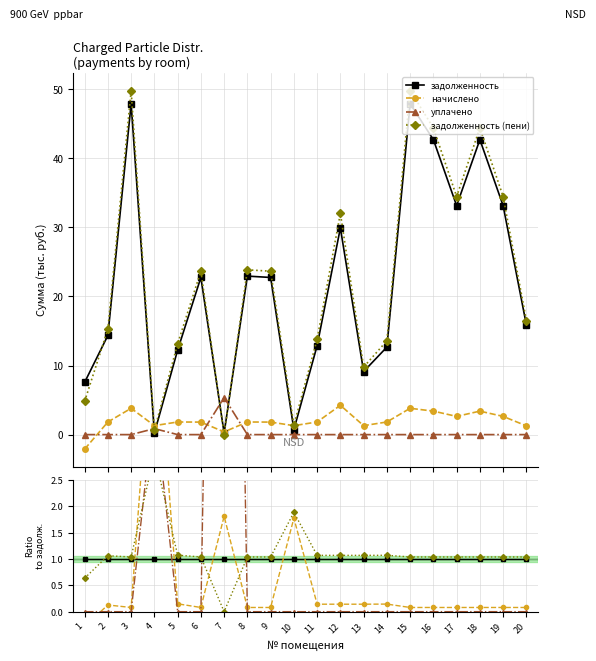

Where does the начислено series first go above 0?

2